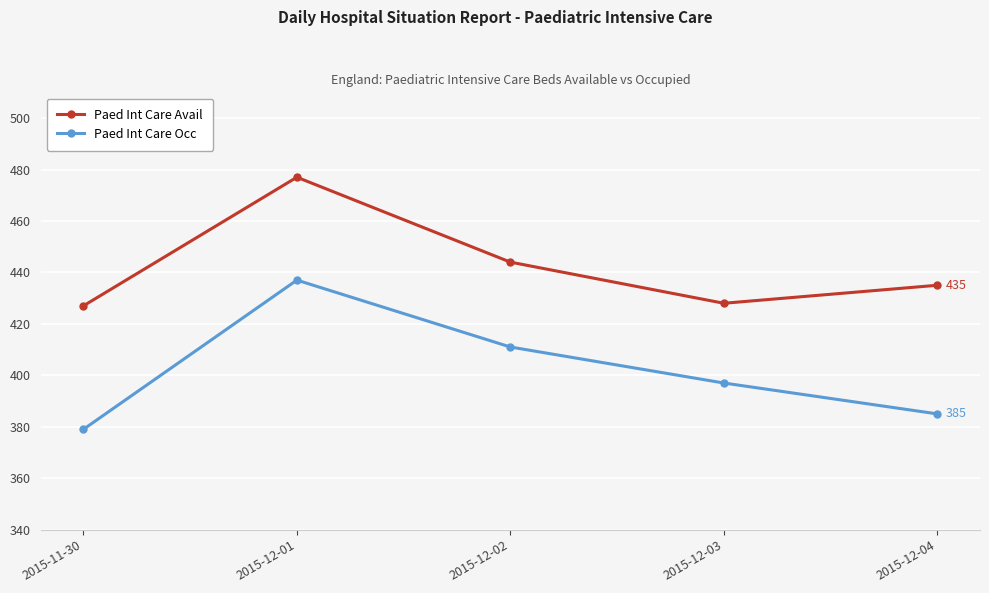

What is the value of the Paed Int Care Occ point at the 2nd from the left?

437